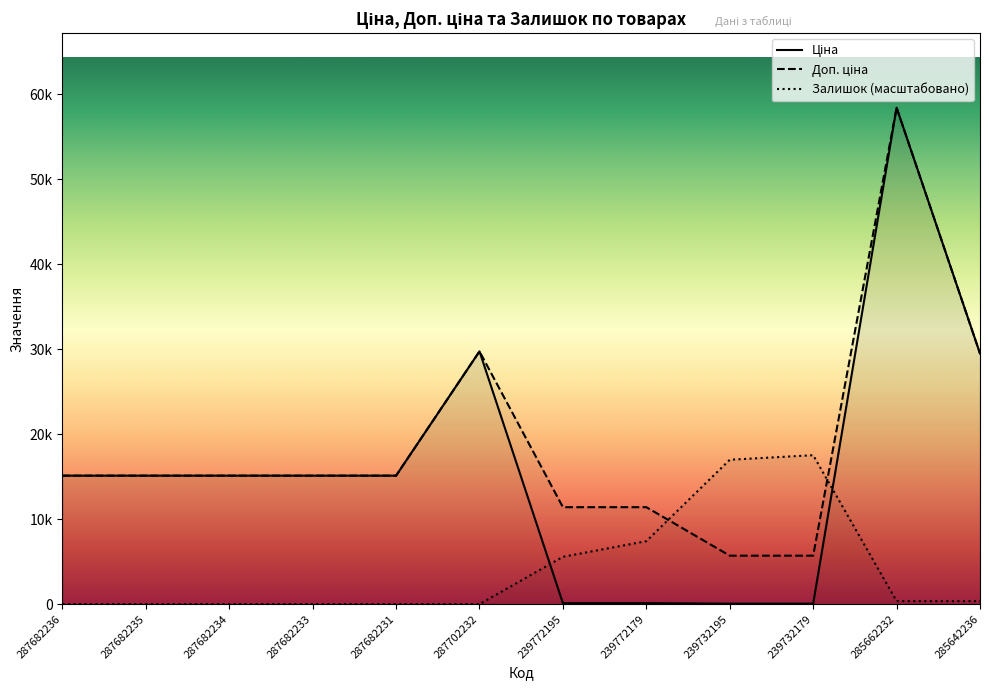

Which series has the widest spread of values?

Ціна